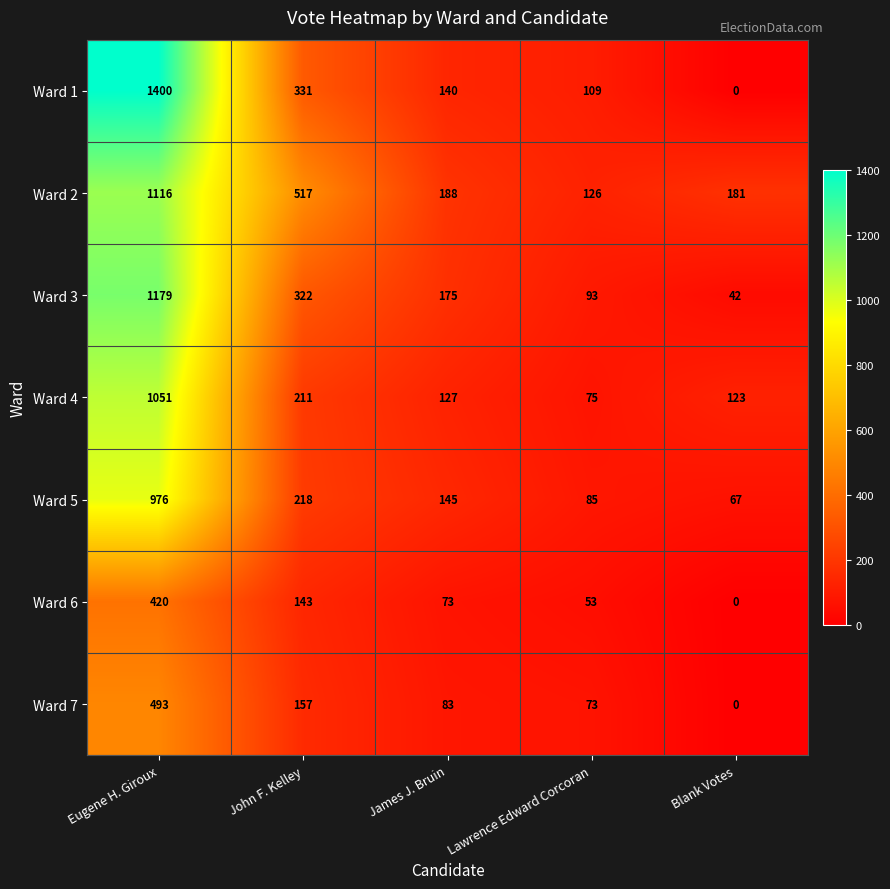

Which category has the highest value across all series?

Eugene H. Giroux